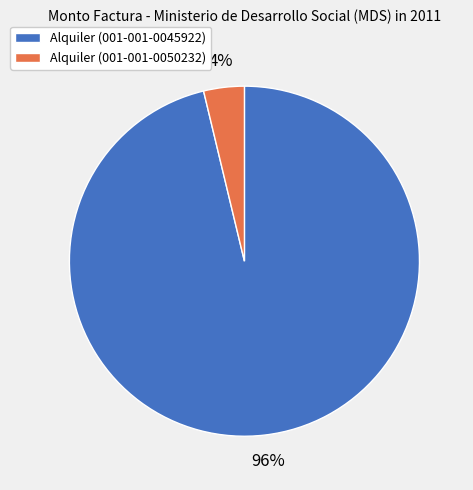

To the nearest percent, what portion does Alquiler (001-001-0050232) represent?

4%